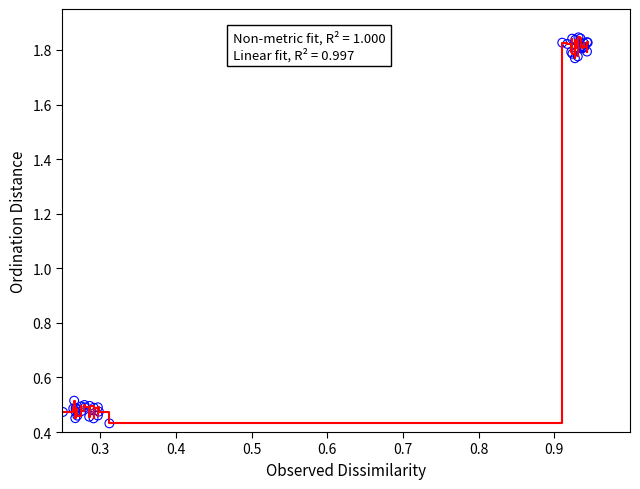

What is the difference between the maximum and minimum values?

1.4